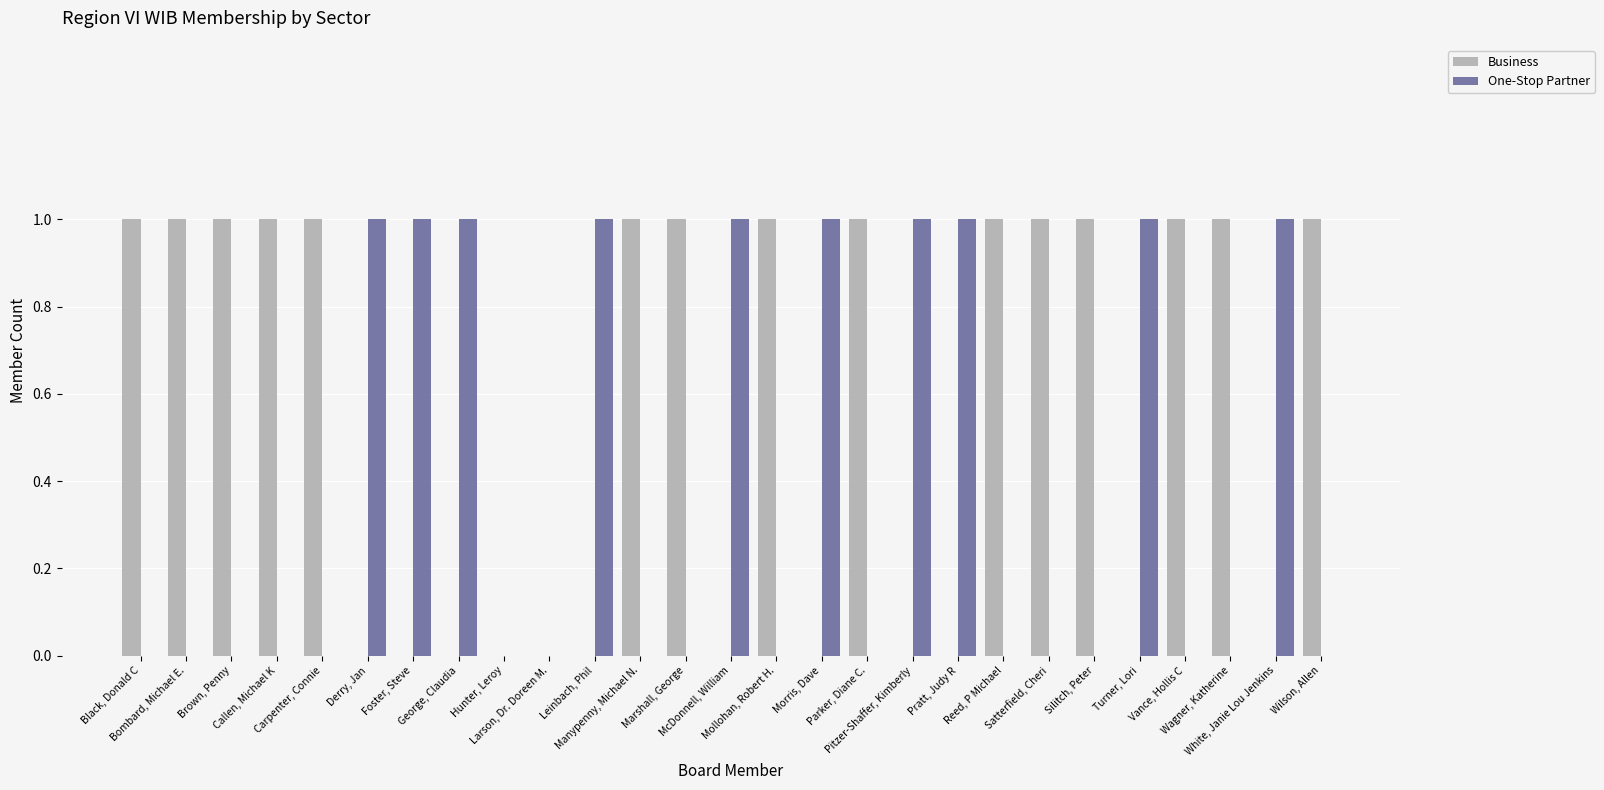

What is the sum of all Business values?

15